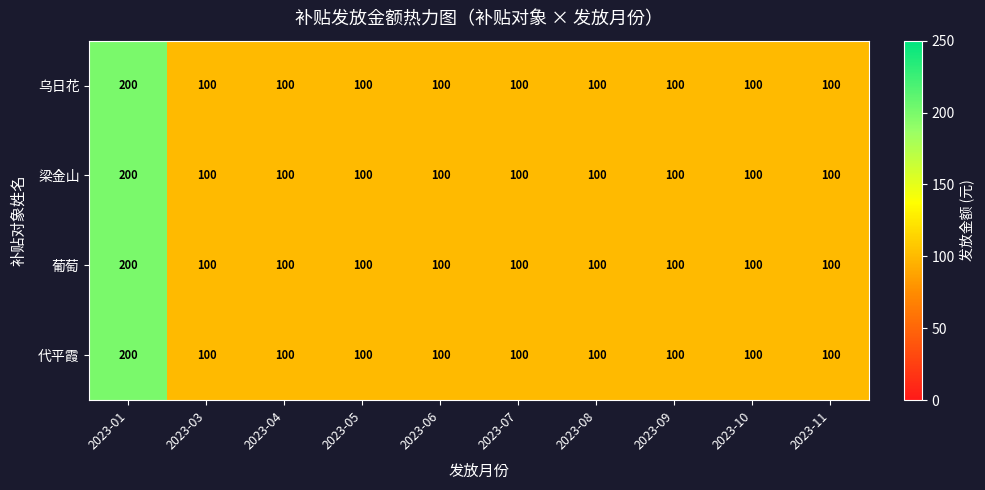

What is the difference between the maximum and minimum values in the 代平霞 series?

100